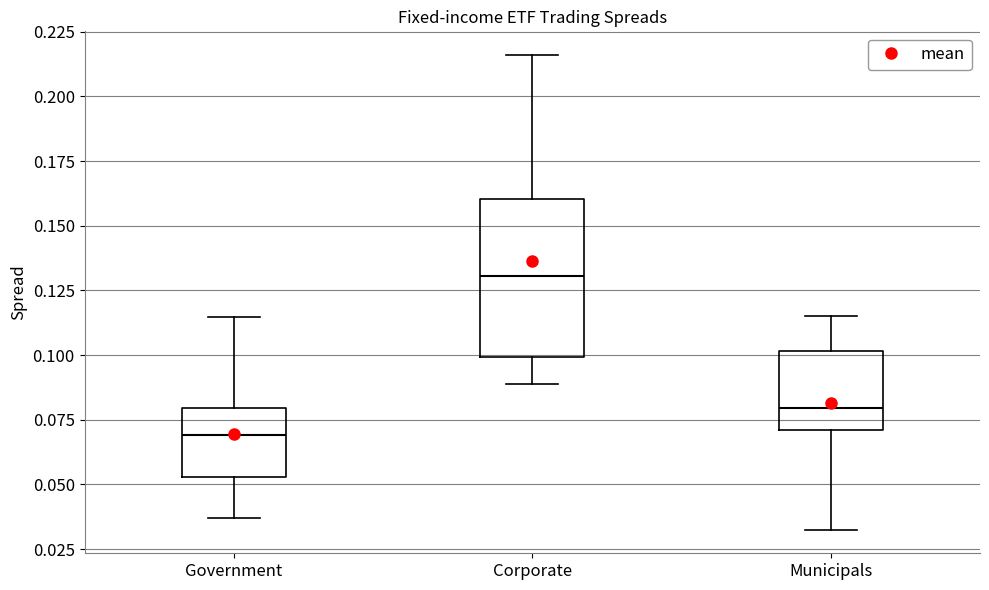

Reading left to right, read every box against the y-axis: the position of its median line, the range the box covers, and the ends of its whiskers. The values are not printed on the chart, so give them approximately, as read against the axis.

Government: median 0.070, box 0.055 to 0.080, whiskers 0.035 to 0.115
Corporate: median 0.130, box 0.100 to 0.160, whiskers 0.090 to 0.215
Municipals: median 0.080, box 0.070 to 0.100, whiskers 0.035 to 0.115